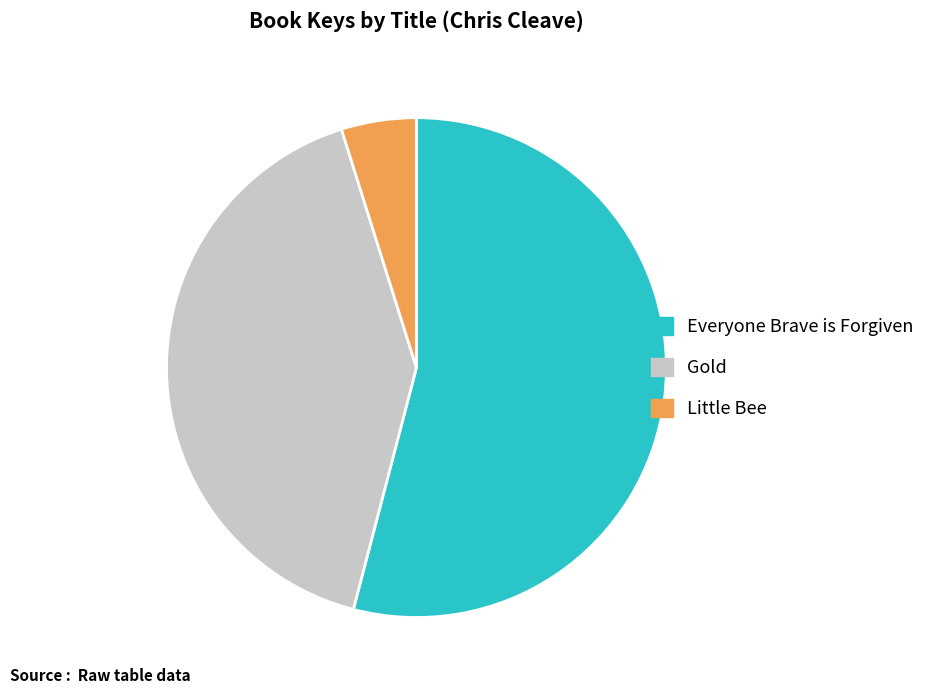

True or false: Everyone Brave is Forgiven accounts for 54% of the total.

True